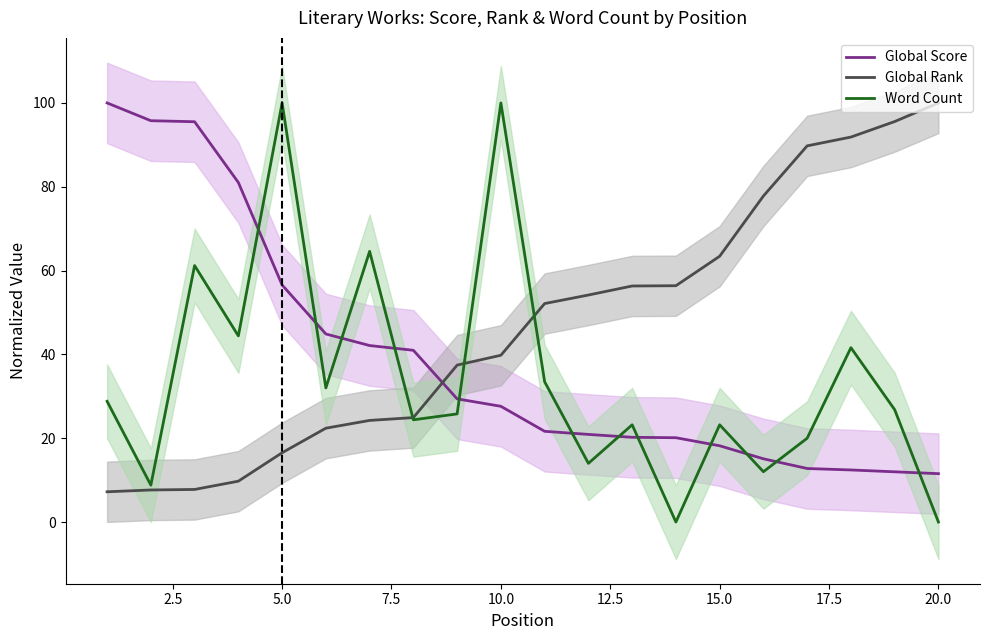

What is the value of the Word Count point at the 6th from the left?

32.0